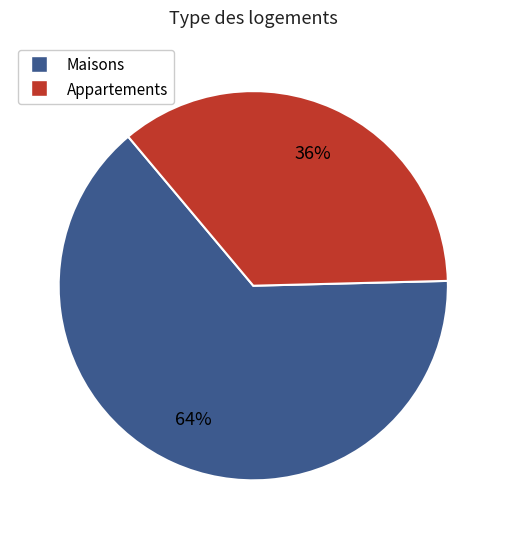

To the nearest percent, what is the average slice percentage?

50%